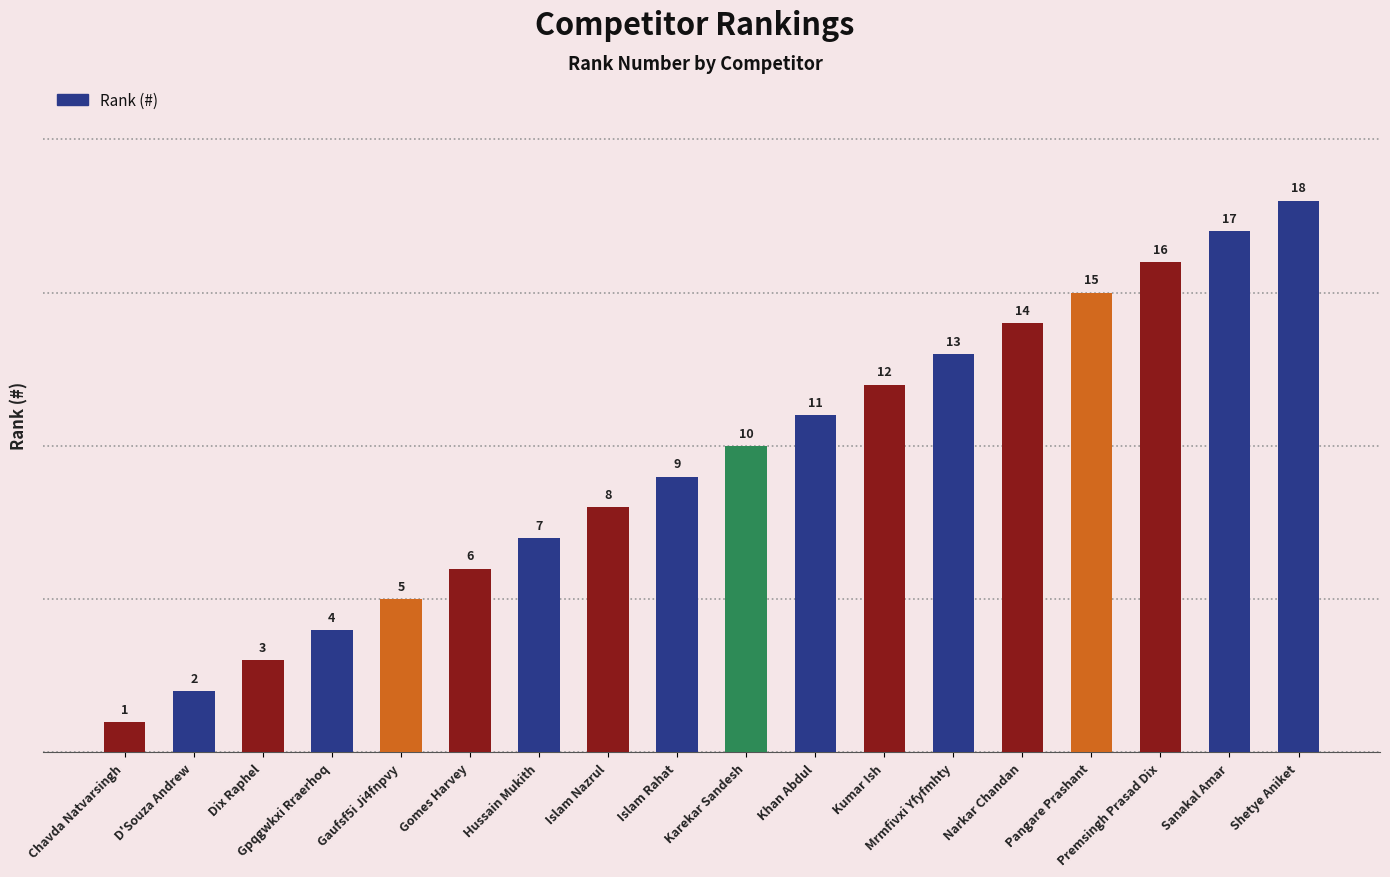

Rank the categories by value from lowest to highest.

Chavda Natvarsingh, D'Souza Andrew, Dix Raphel, Gpqgwkxi Rraerhoq, Gaufsf5i Ji4fnpvy, Gomes Harvey, Hussain Mukith, Islam Nazrul, Islam Rahat, Karekar Sandesh, Khan Abdul, Kumar Ish, Mrmfivxi Yfyfmhty, Narkar Chandan, Pangare Prashant, Premsingh Prasad Dix, Sanakal Amar, Shetye Aniket